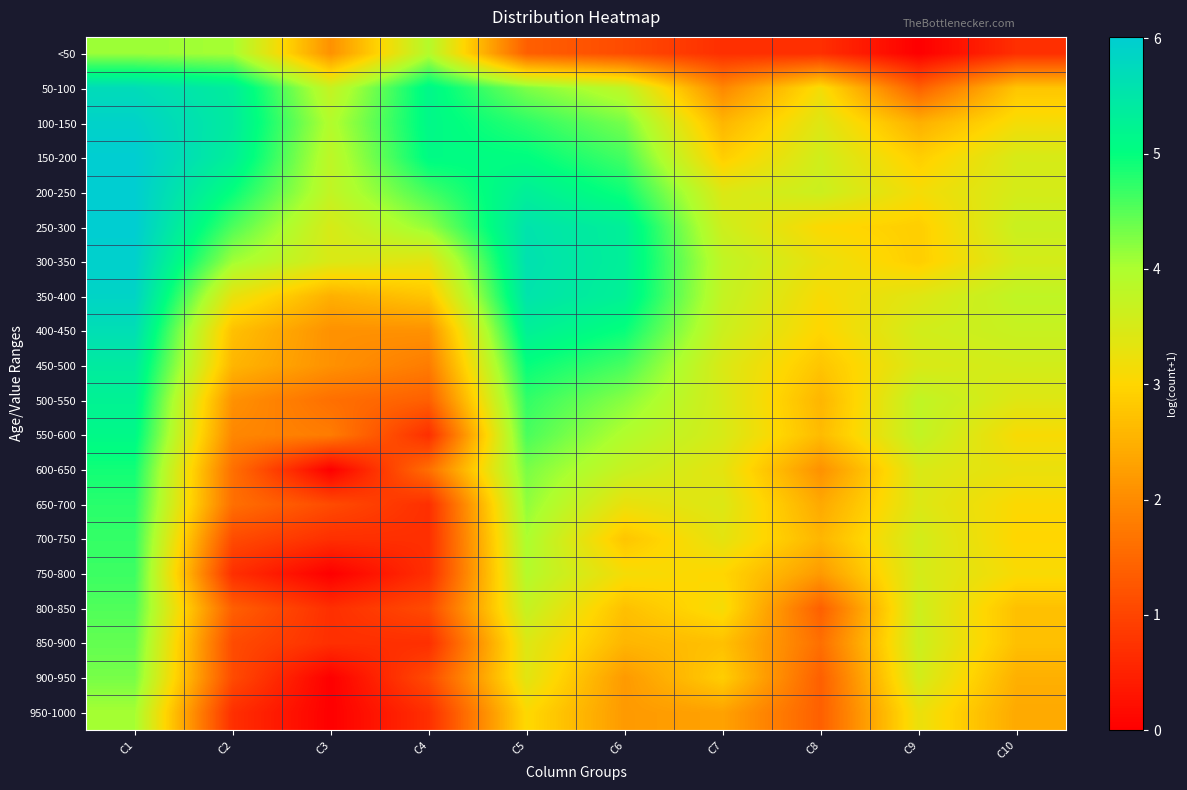

Which category has the lowest value across all series?

C9